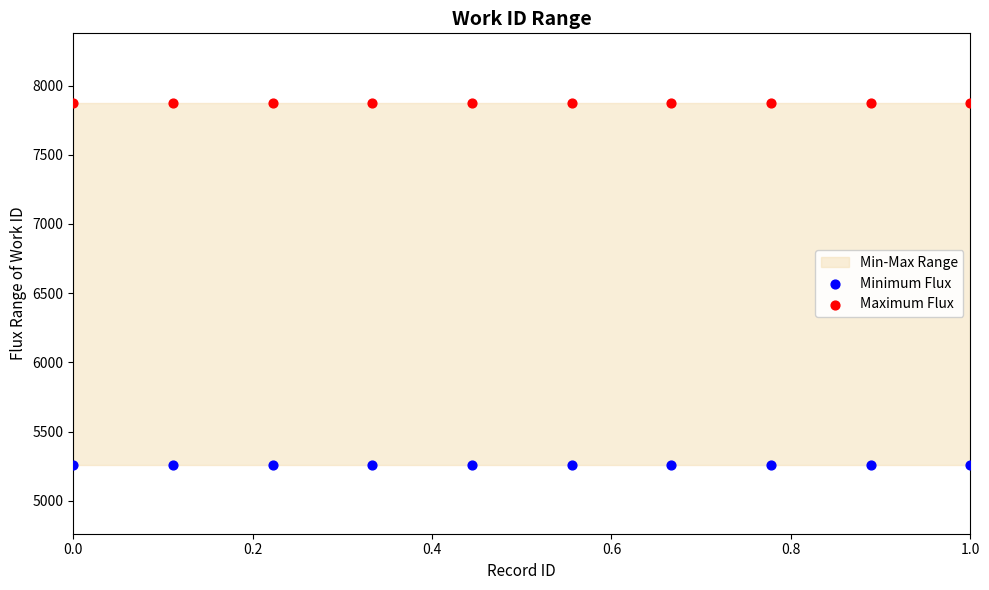

Which series reaches the maximum Y coordinate?

Maximum Flux